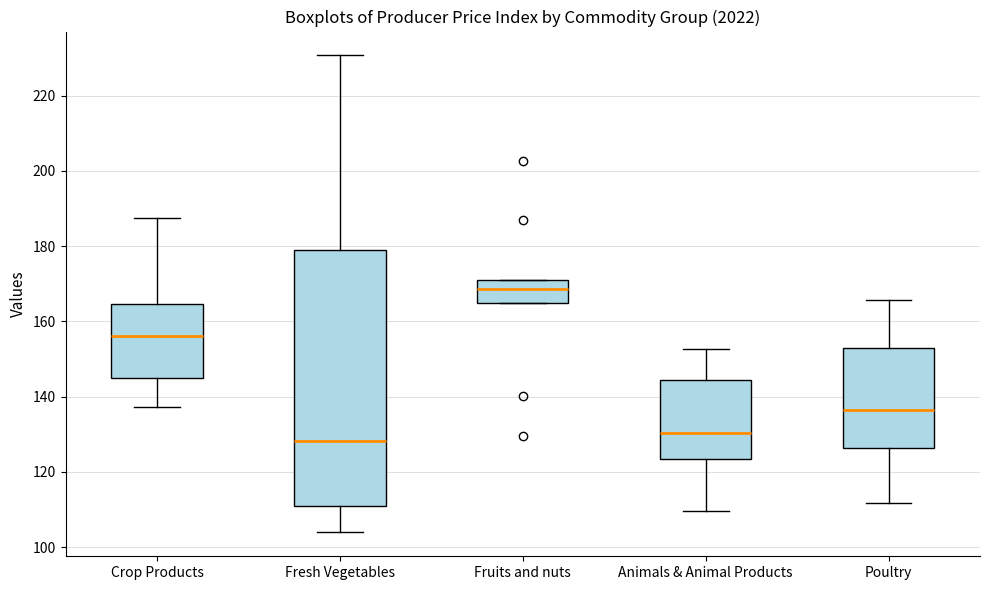

Which box has the highest median line?

Fruits and nuts